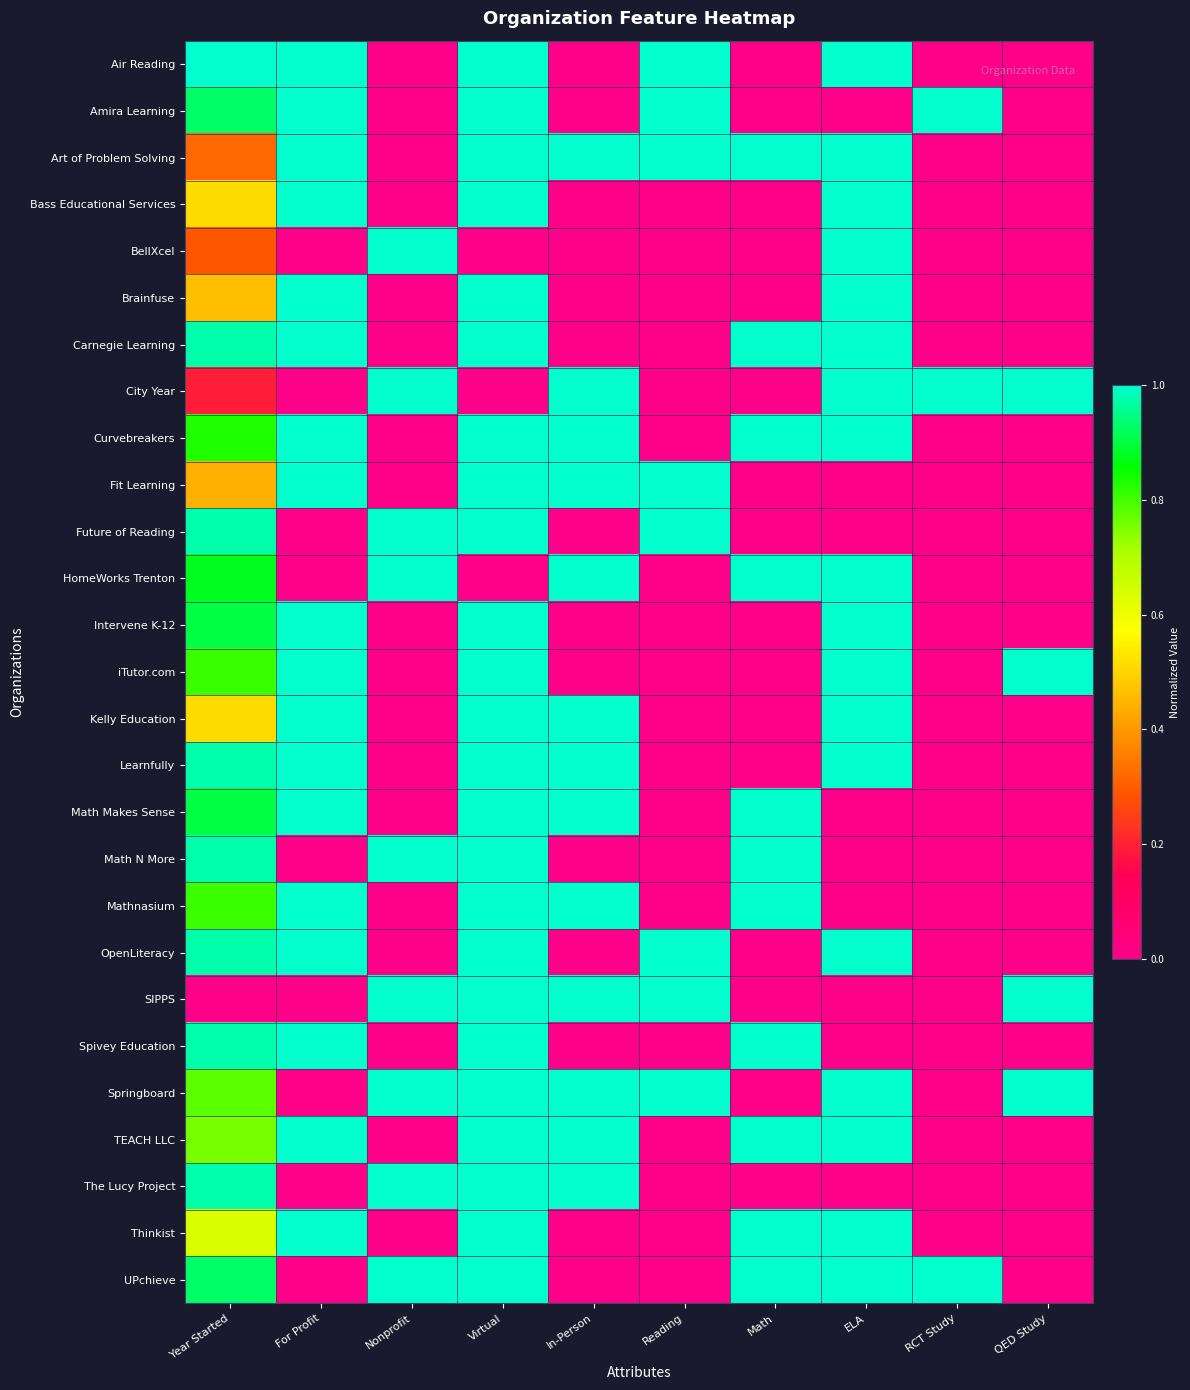

Rank the series at Nonprofit from lowest to highest value.

Air Reading, Amira Learning, Art of Problem Solving, Bass Educational Services, Brainfuse, Carnegie Learning, Curvebreakers, Fit Learning, Intervene K-12, iTutor.com, Kelly Education, Learnfully, Math Makes Sense, Mathnasium, OpenLiteracy, Spivey Education, TEACH LLC, Thinkist, BellXcel, City Year, Future of Reading, HomeWorks Trenton, Math N More, SIPPS, Springboard, The Lucy Project, UPchieve